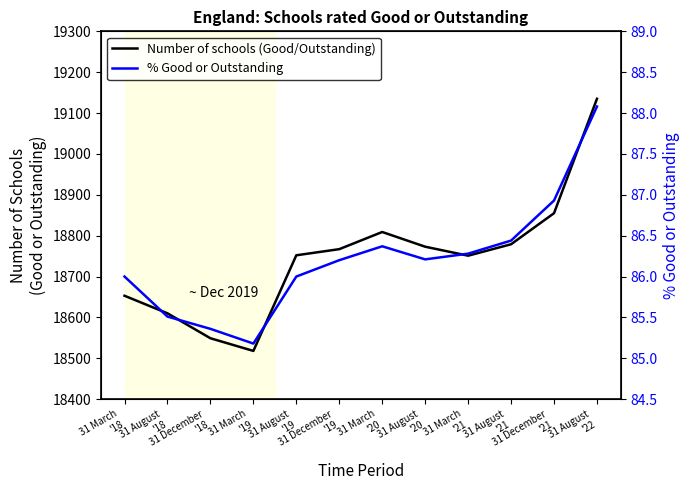

What is the total value across all series at 31 August
'21?

18865.4